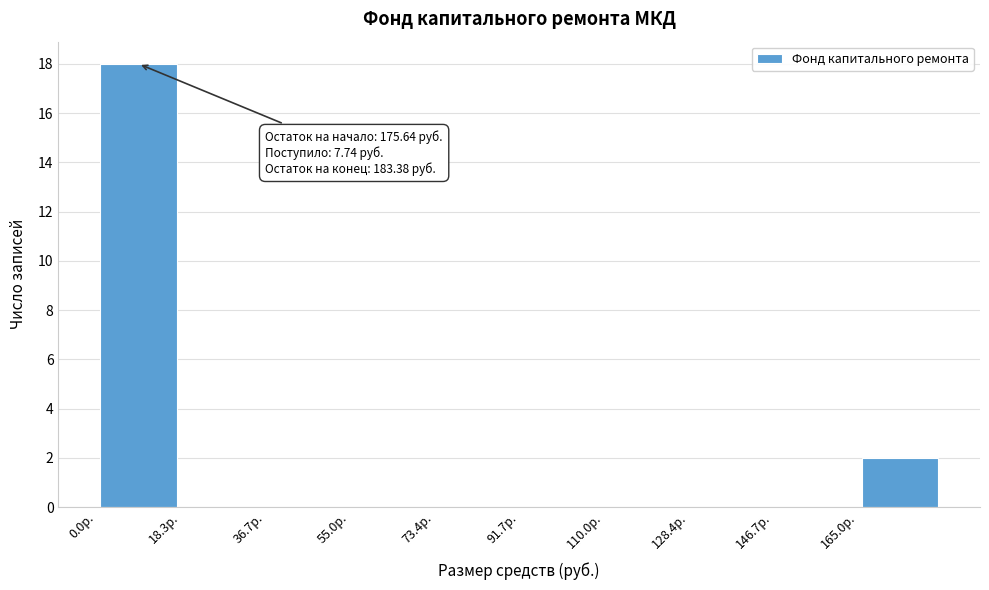

Which range on the x-axis has the tallest bar?

0 to 18